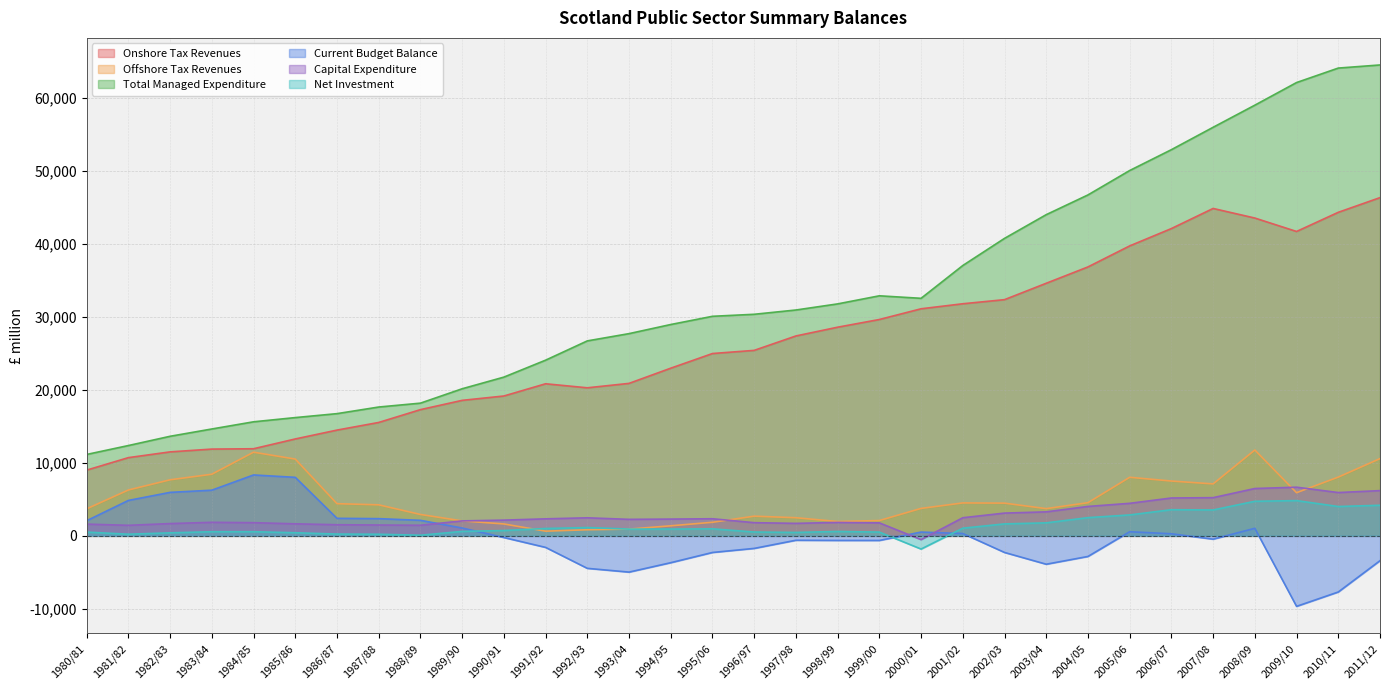

Rank the categories by Net Investment value from lowest to highest.

2000/01, 1988/89, 1987/88, 1981/82, 1986/87, 1982/83, 1985/86, 1997/98, 1980/81, 1999/00, 1996/97, 1983/84, 1984/85, 1998/99, 1989/90, 1990/91, 1993/04, 1994/95, 1995/06, 1991/92, 2001/02, 1992/93, 2002/03, 2003/04, 2004/05, 2005/06, 2007/08, 2006/07, 2010/11, 2011/12, 2008/09, 2009/10